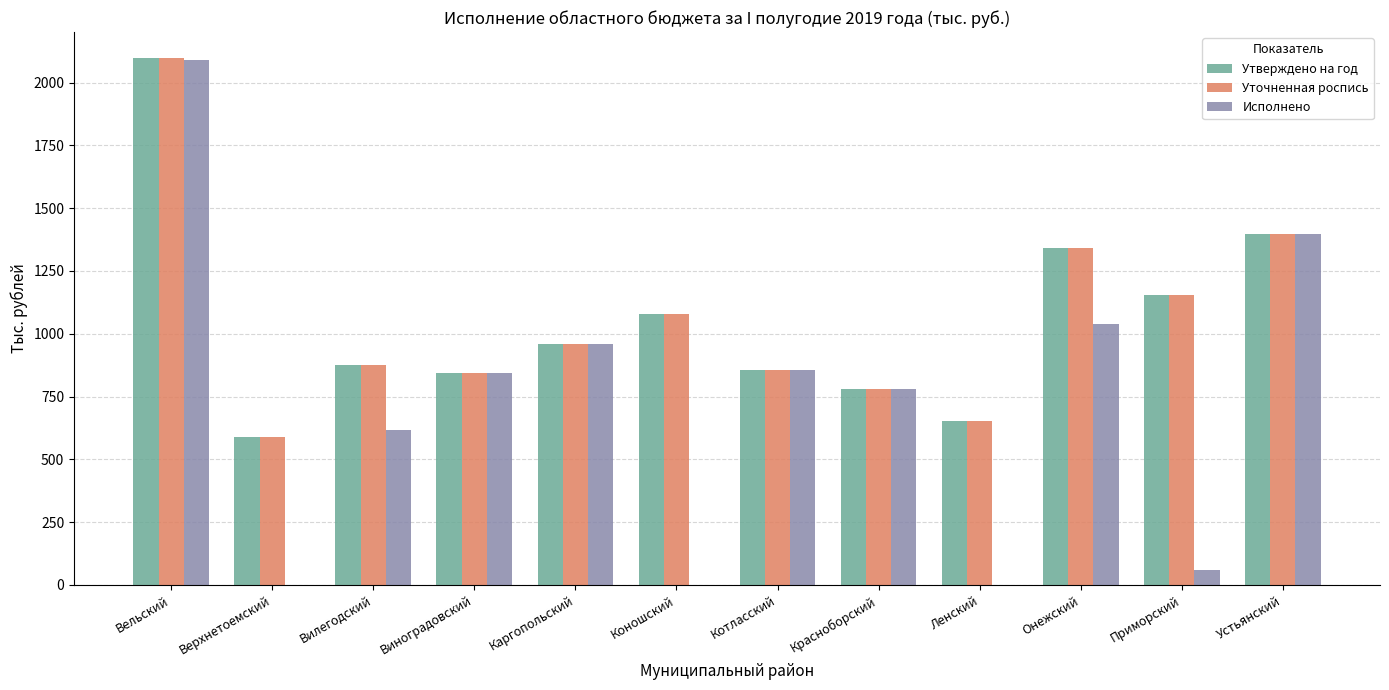

True or false: Уточненная роспись has a value of 502.8 at Онежский.

False